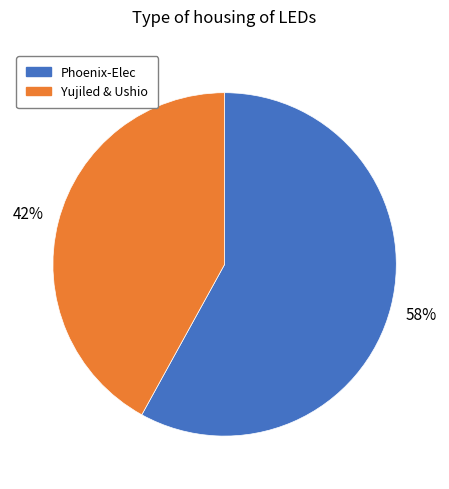

Is there any slice that represents more than half of the pie?

Yes